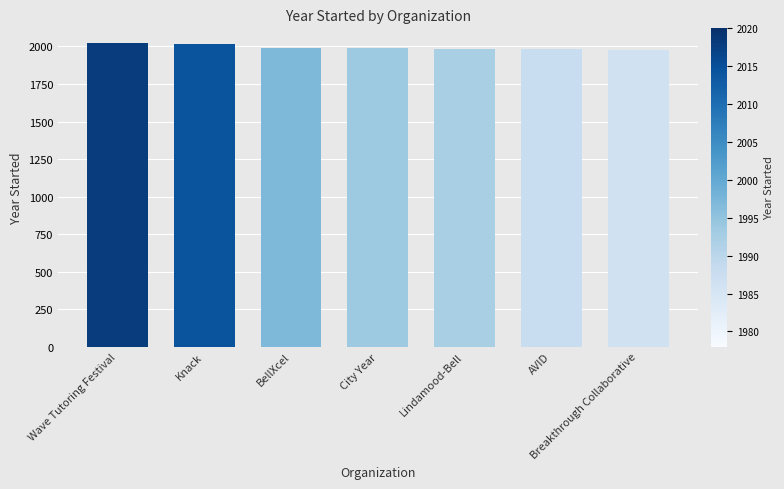

What position from the left is City Year?

4